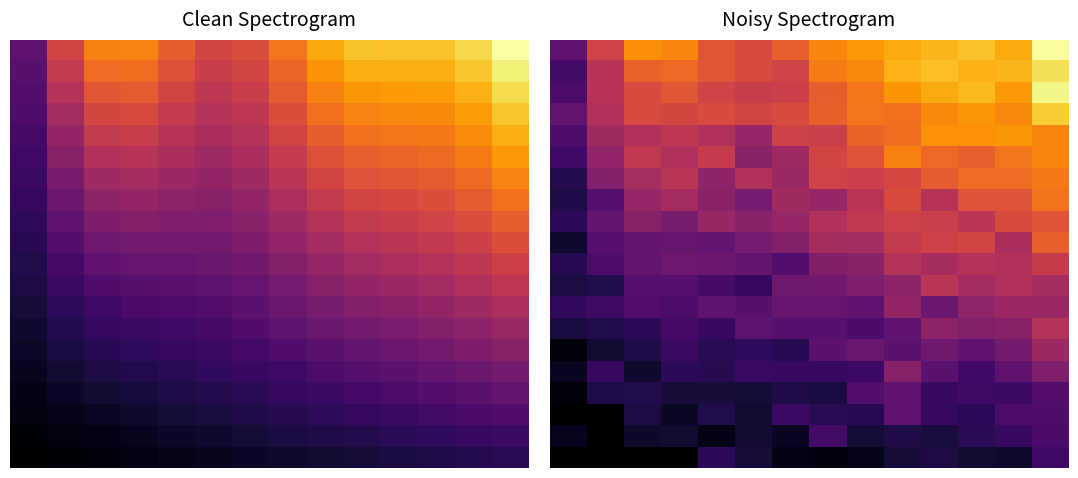

Count the number of categories in the chart.

14